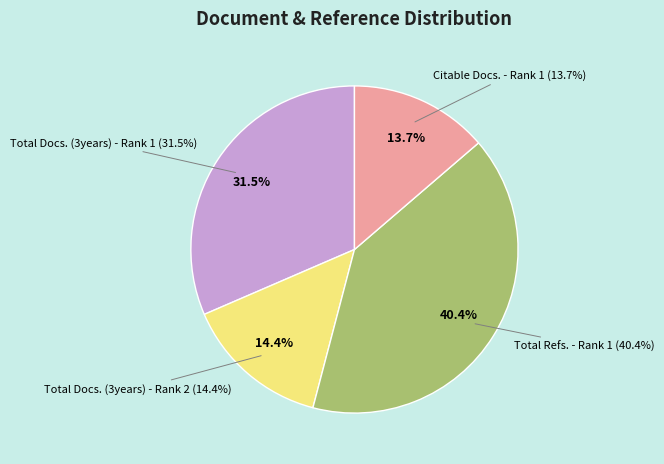

How much of the chart is everything except Total Docs. (3years) - Rank 1?

68.5%